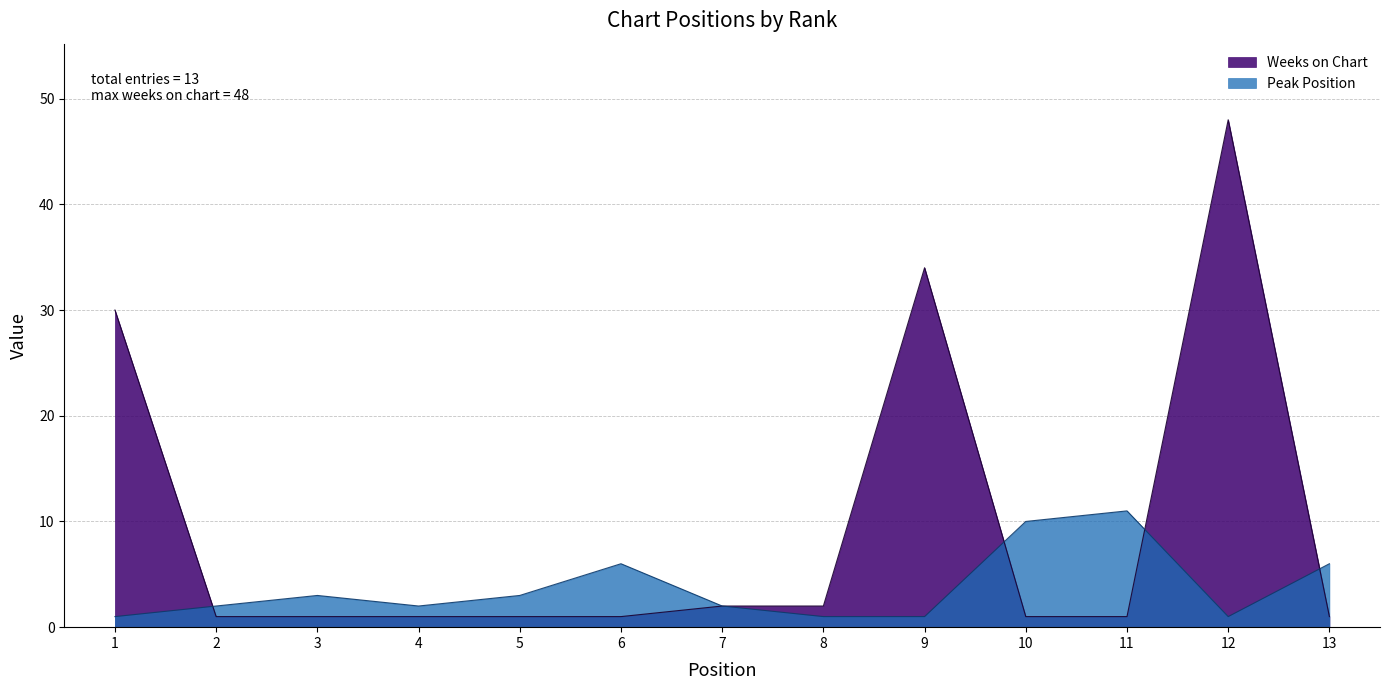

What is the total value across all series at 12?

49